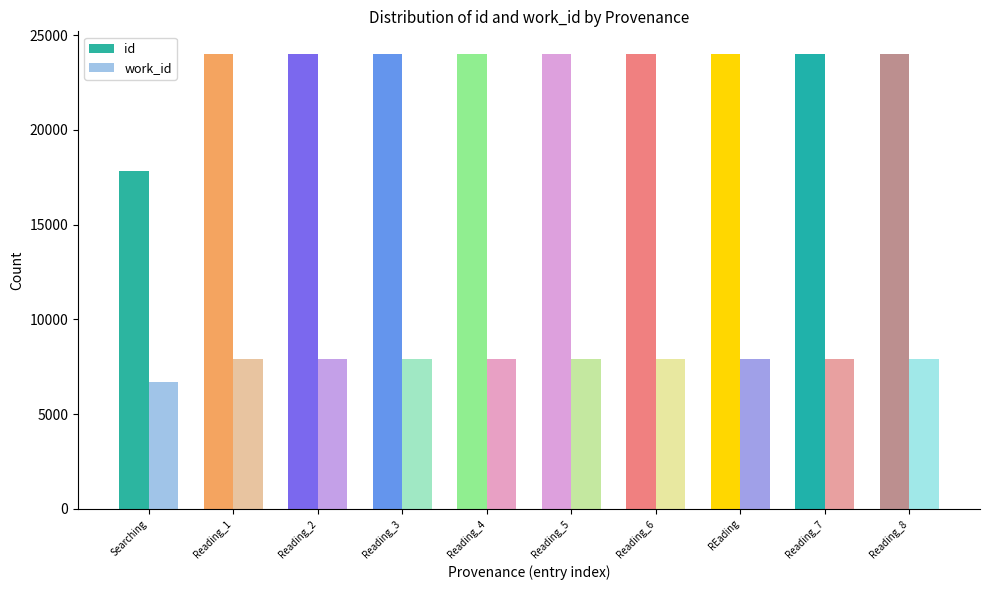

Does the chart contain any negative values?

No